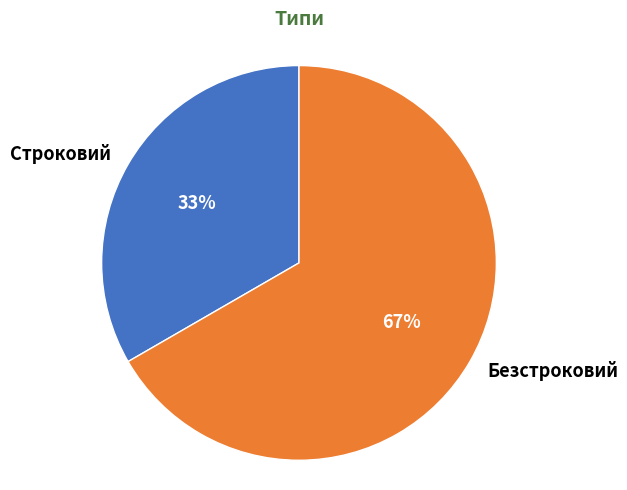

Which category has the smallest portion of the pie?

Строковий